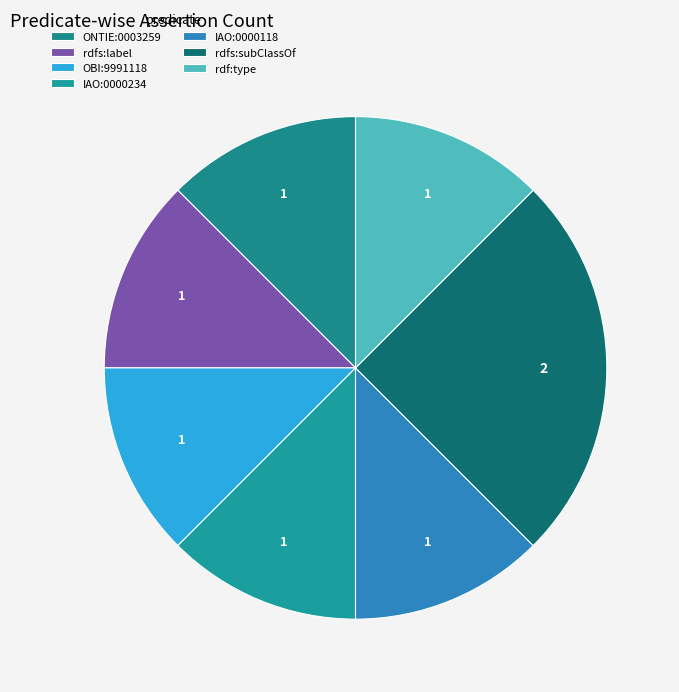

How many segments does this pie chart have?

7